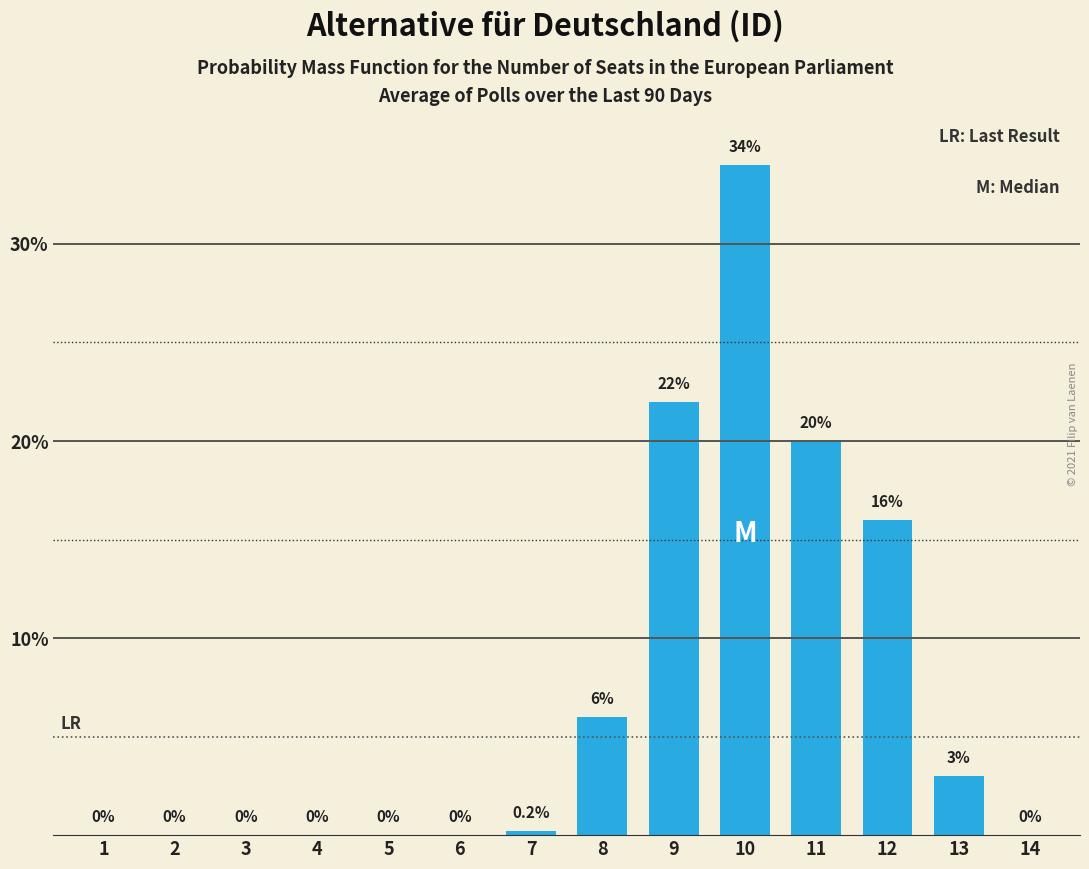

Reading left to right, list all the values displayed in this chart.

1=0.0	2=0.0	3=0.0	4=0.0	5=0.0	6=0.0	7=0.2	8=6.0	9=22.0	10=34.0	11=20.0	12=16.0	13=3.0	14=0.0